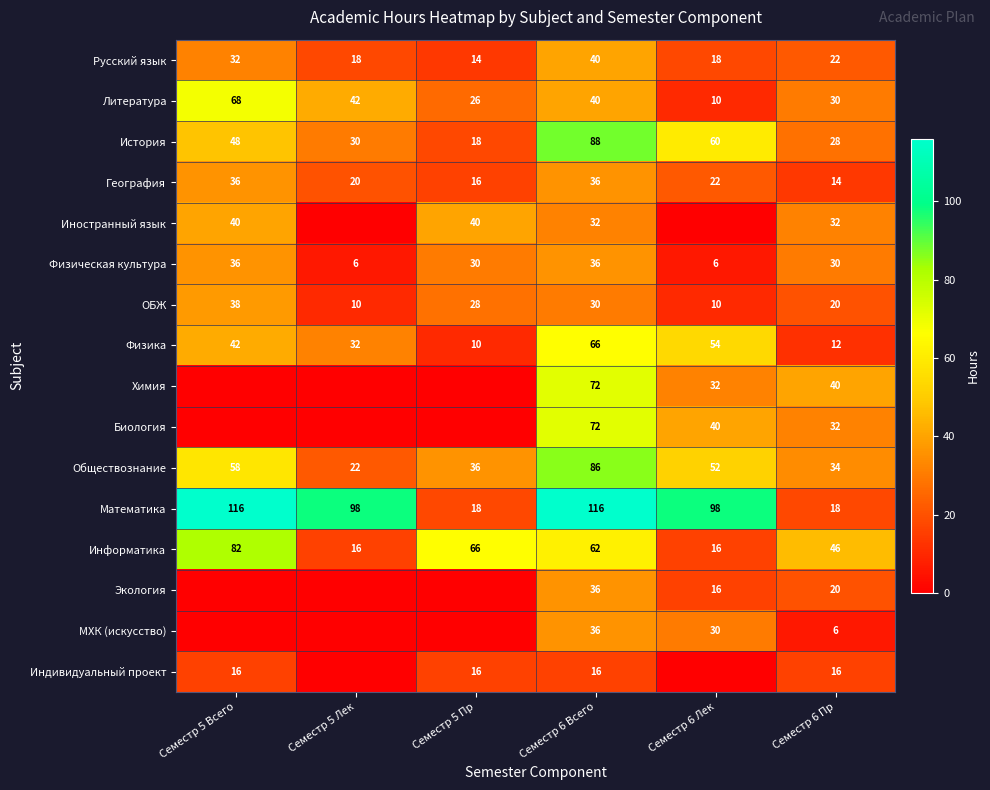

The МХК (искусство) series shows 30 at Семестр 6 Лек. True or false?

True